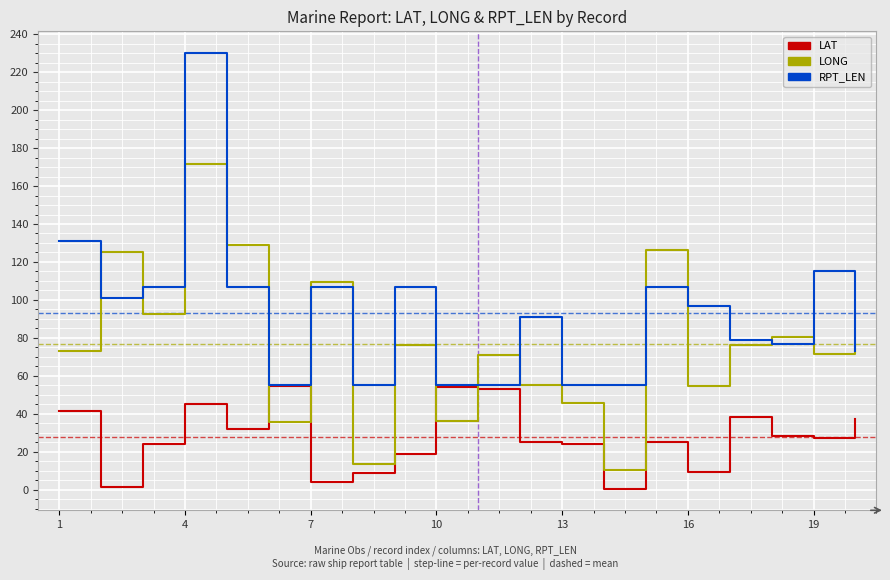

What is the maximum value for RPT_LEN?

230.0